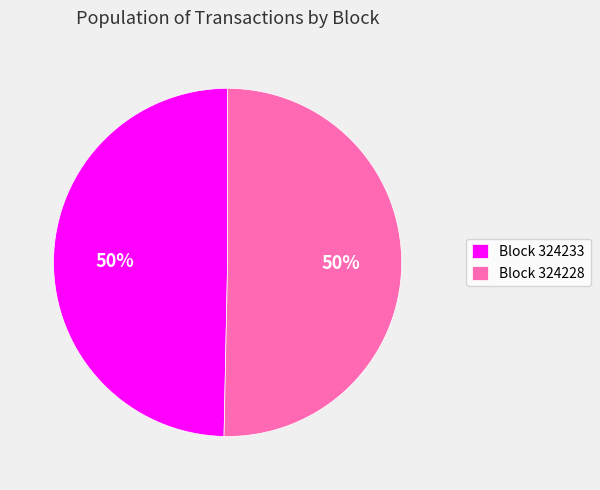

Is it true that Block 324228 is 43% of the pie?

False